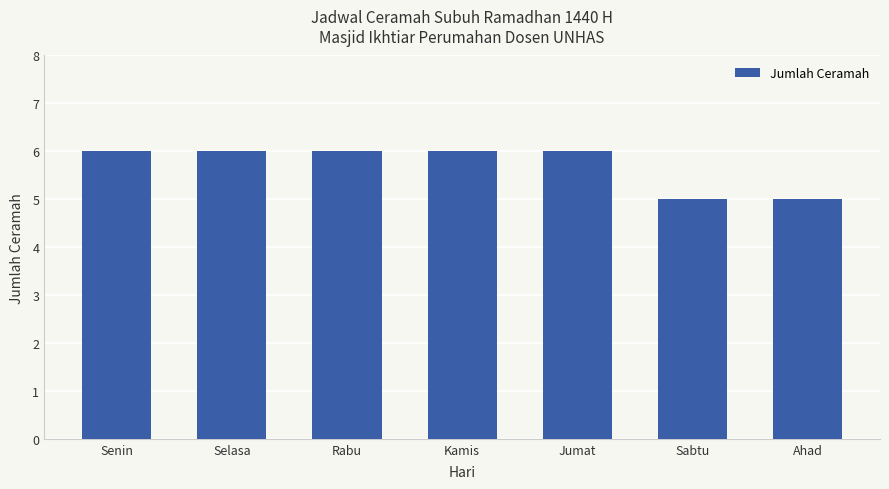

What is the minimum value shown in the chart?

5